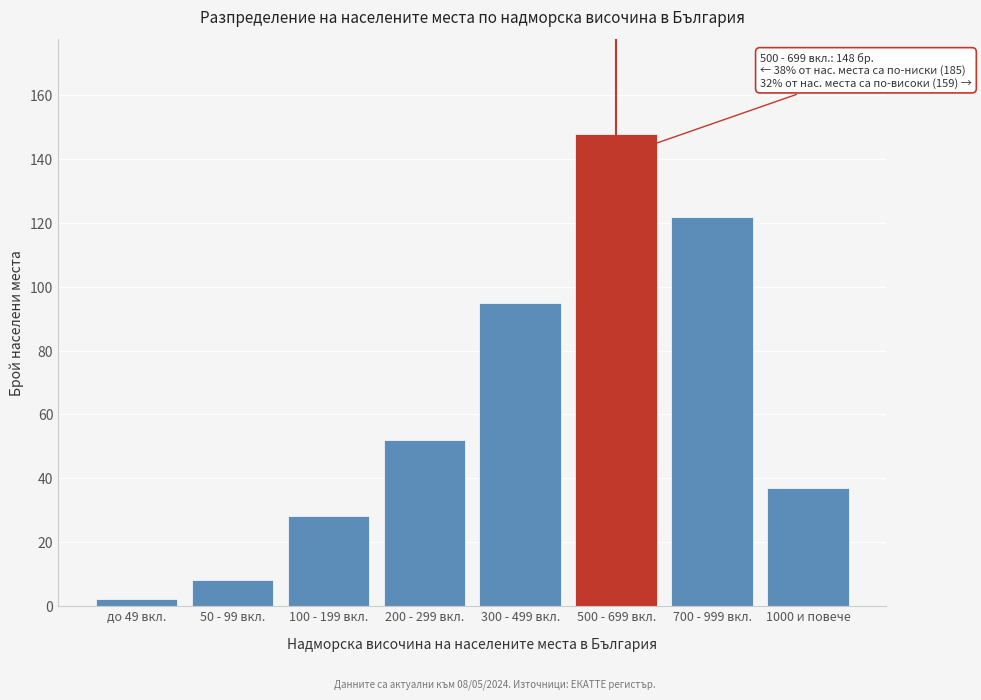

Reading left to right, list all the values displayed in this chart.

2	8	28	52	95	148	122	37